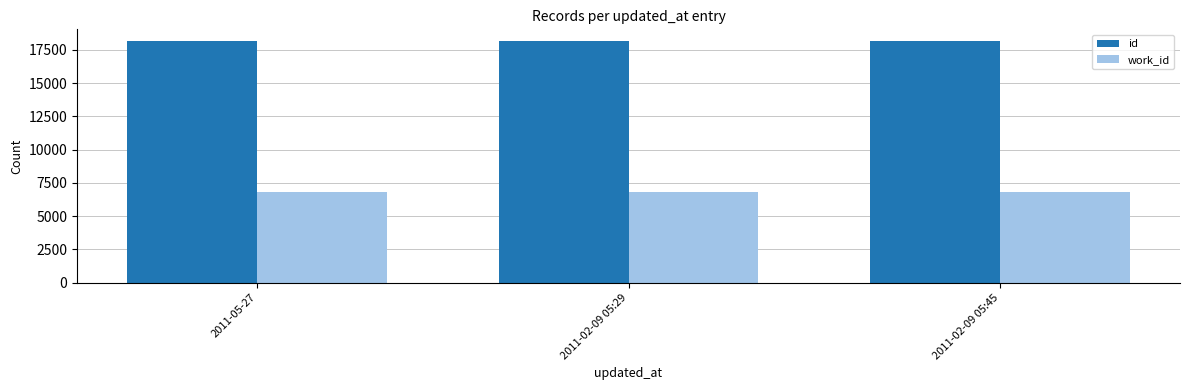

Is the value of work_id at 2011-02-09 05:29 greater than the value of id at 2011-02-09 05:45?

No